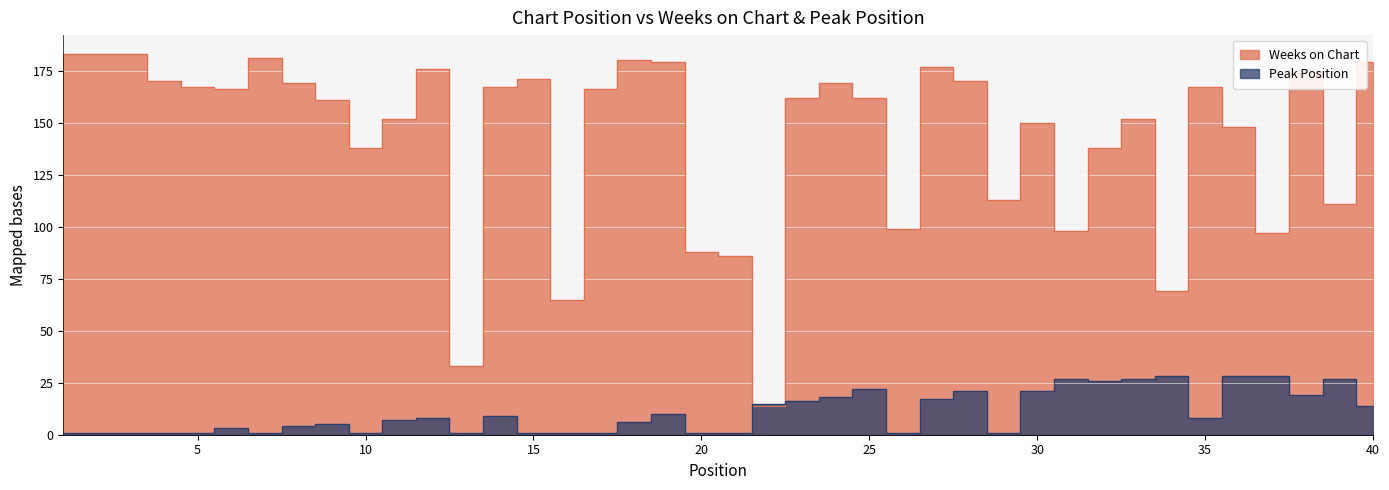

How many distinct data groups are displayed?

2